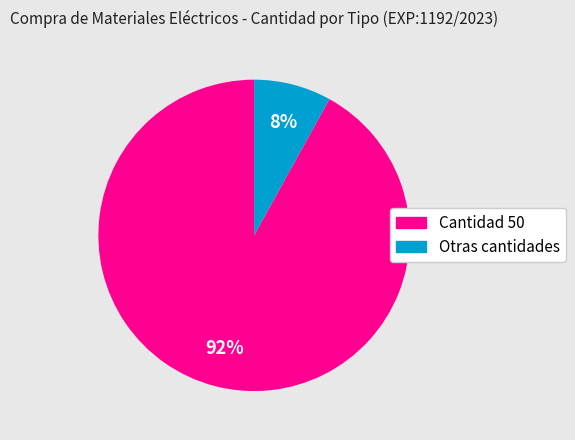

To the nearest percent, what is the average slice percentage?

50%